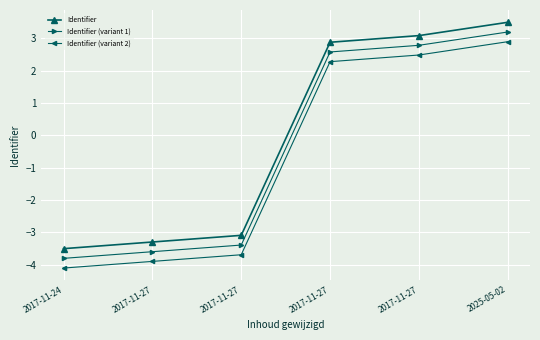

What is the spread (max minus min) of values at 2017-11-27?

0.6